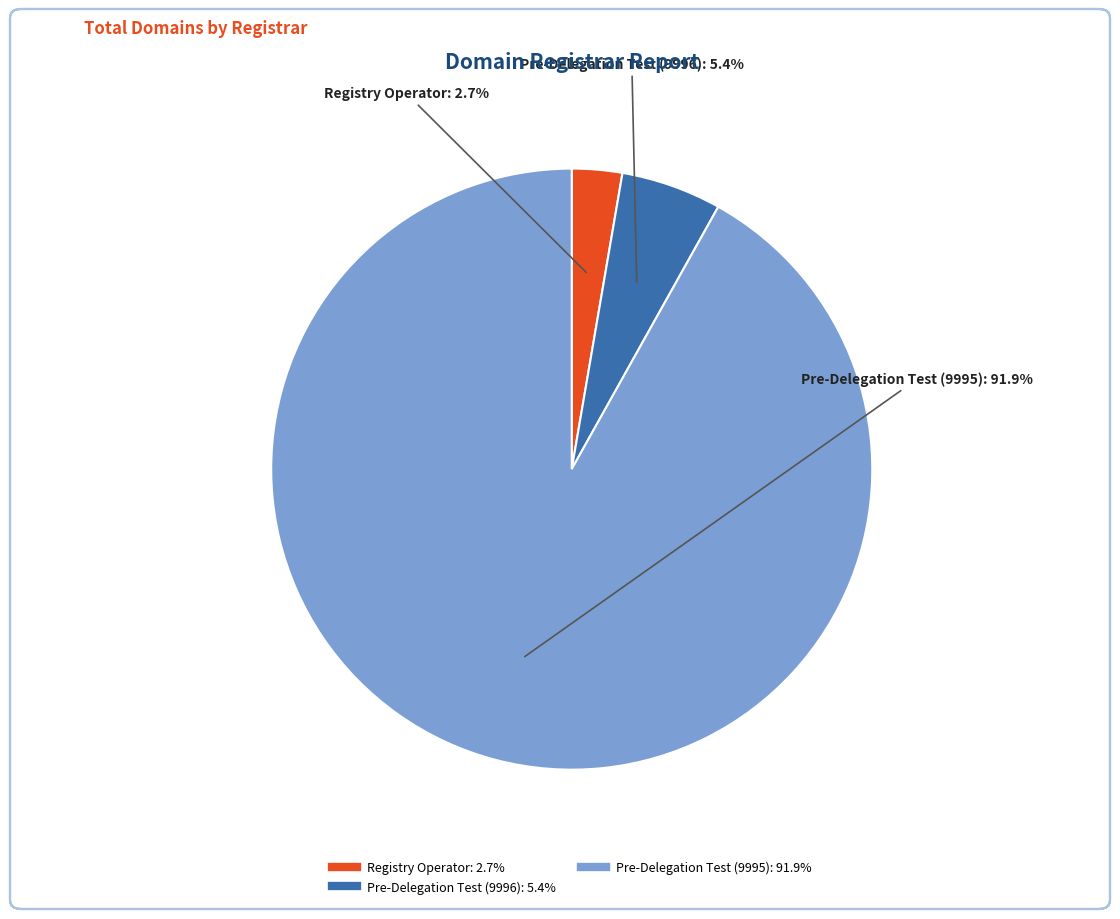

Between Registry Operator and Pre-Delegation Test (9995), which is larger?

Pre-Delegation Test (9995)